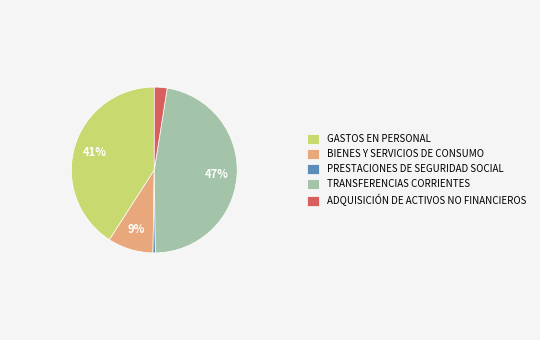

To the nearest percent, what is the average slice percentage?

20%